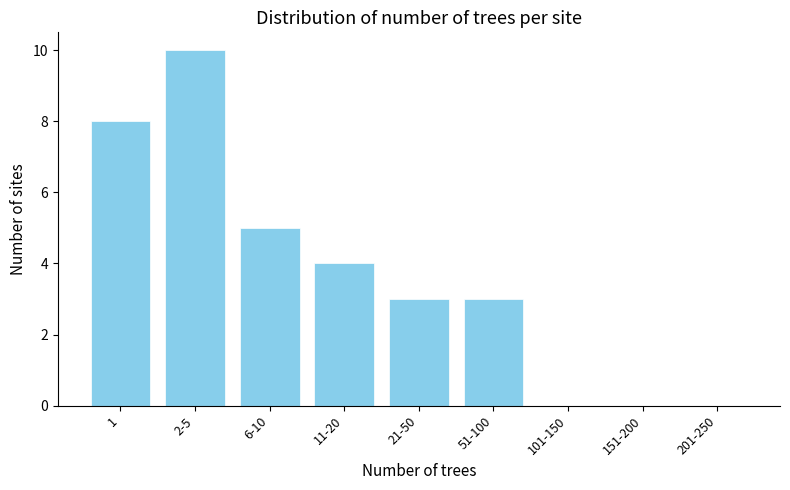

Reading left to right, what are all the values shown in this chart?

1=8	2-5=10	6-10=5	11-20=4	21-50=3	51-100=3	101-150=0	151-200=0	201-250=0